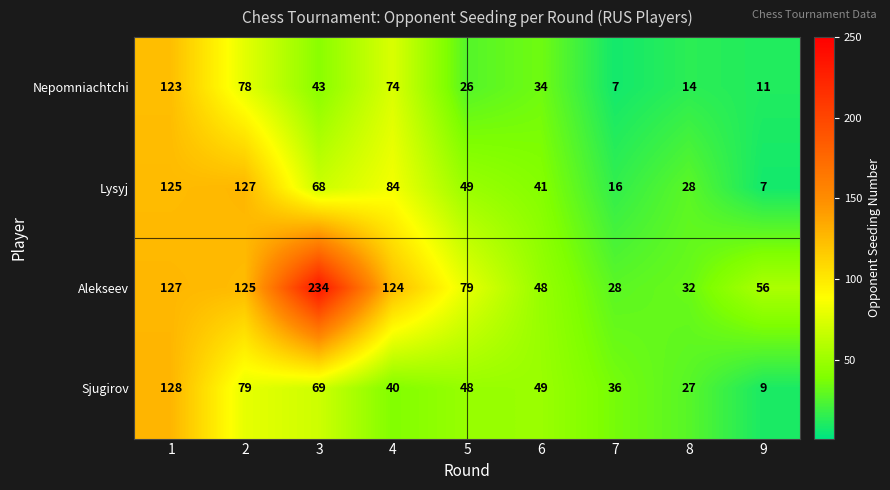

List the labels in order of Lysyj value, largest first.

2, 1, 4, 3, 5, 6, 8, 7, 9